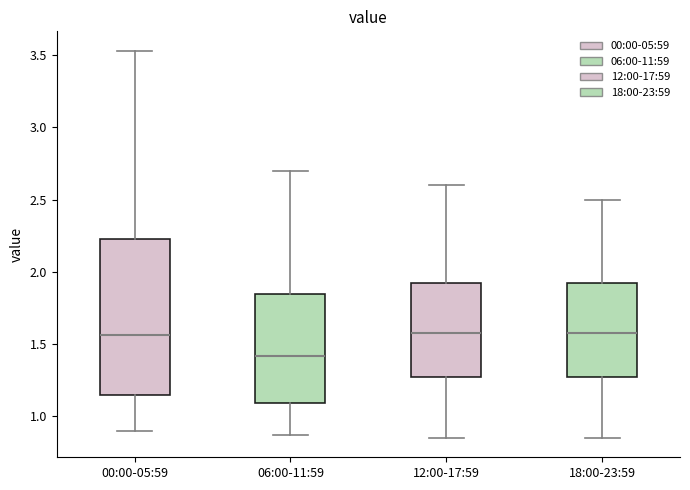

Reading left to right, read every box against the y-axis: the position of its median line, the range the box covers, and the ends of its whiskers. The values are not printed on the chart, so give them approximately, as read against the axis.

00:00-05:59: median 1.55, box 1.15 to 2.25, whiskers 0.90 to 3.55
06:00-11:59: median 1.40, box 1.10 to 1.85, whiskers 0.85 to 2.70
12:00-17:59: median 1.60, box 1.30 to 1.95, whiskers 0.85 to 2.60
18:00-23:59: median 1.60, box 1.30 to 1.95, whiskers 0.85 to 2.50